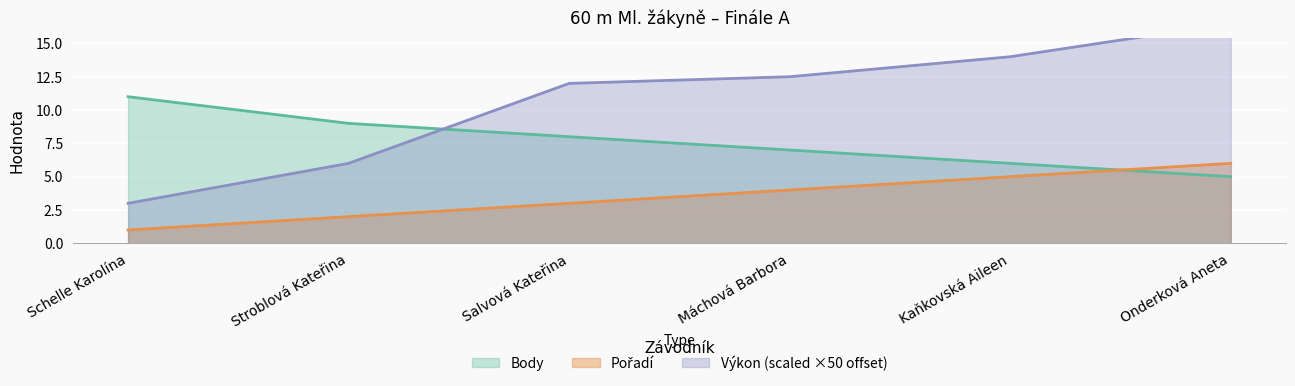

Reading left to right, list all the values displayed in this chart.

Pořadí: 1.0	2.0	3.0	4.0	5.0	6.0
Výkon: 3.0	6.0	12.0	12.5	14.0	16.5
Body: 11.0	9.0	8.0	7.0	6.0	5.0